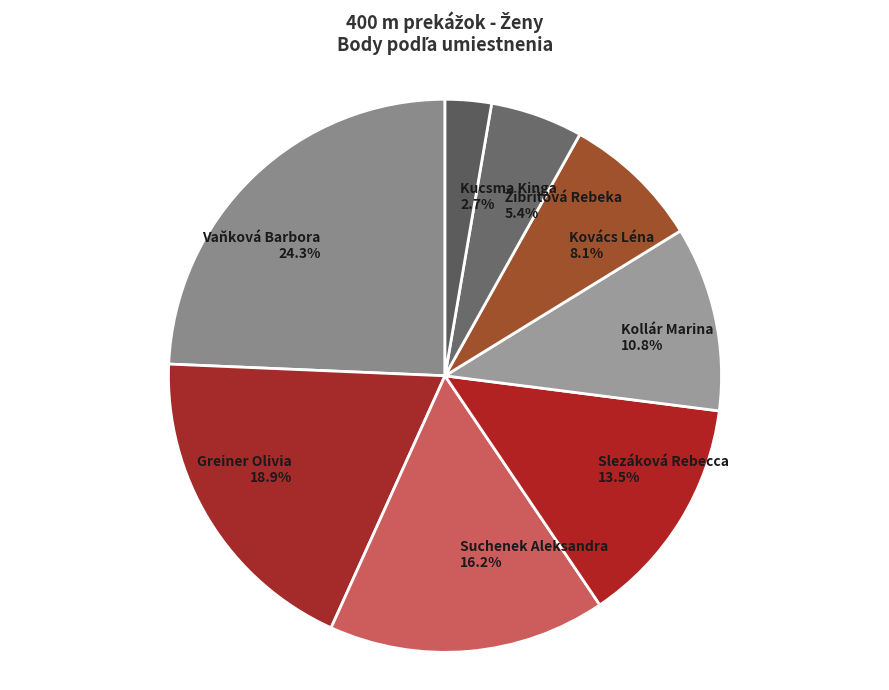

To the nearest percent, what portion does Greiner Olivia represent?

19%